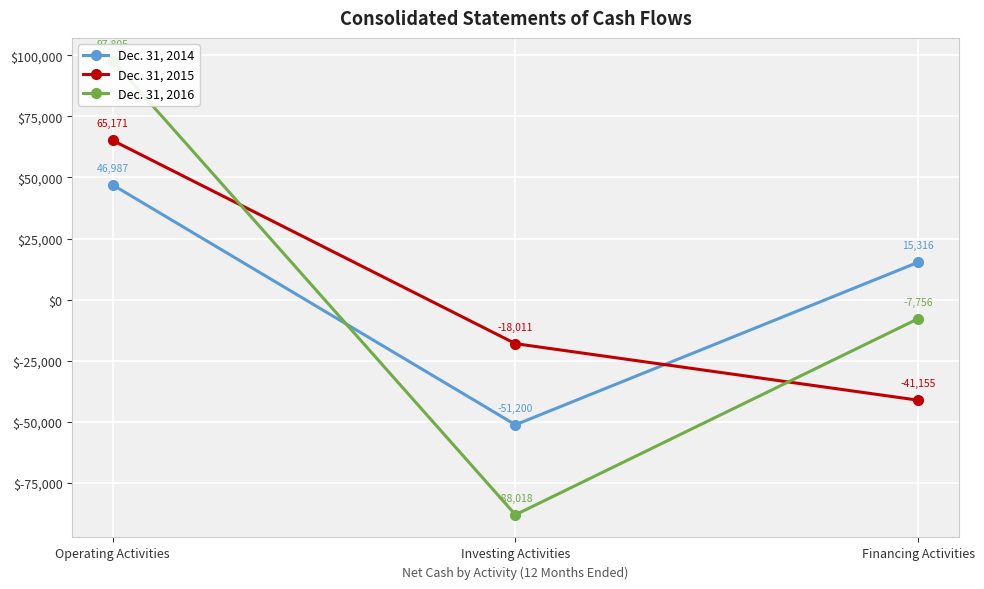

How many negative values does the Dec. 31, 2014 series have?

1